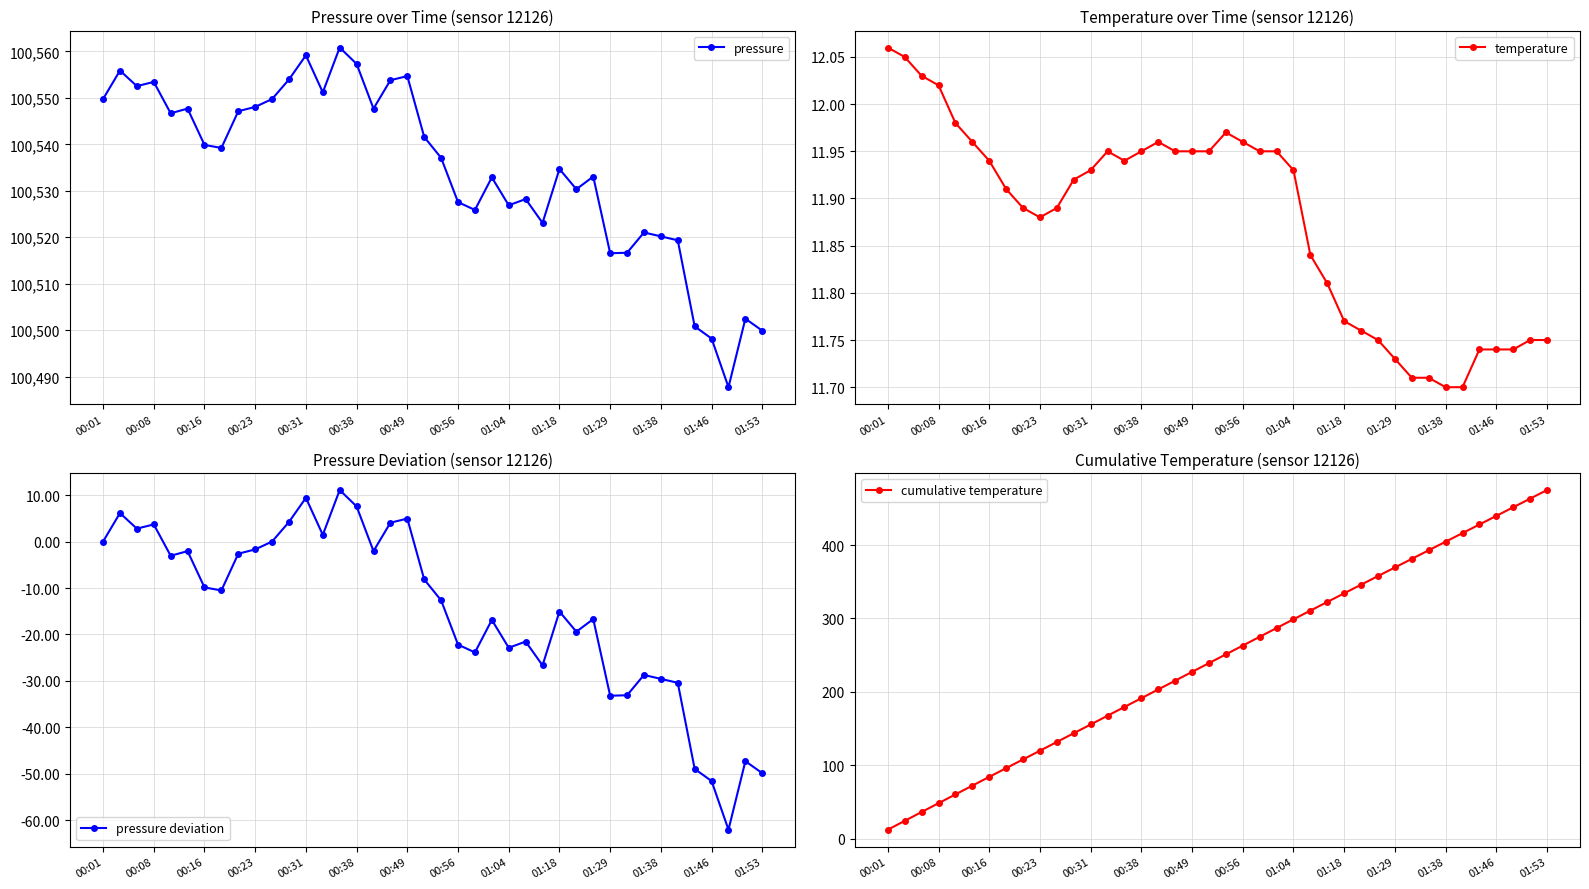

What value does the pressure series have at 16?

100547.7